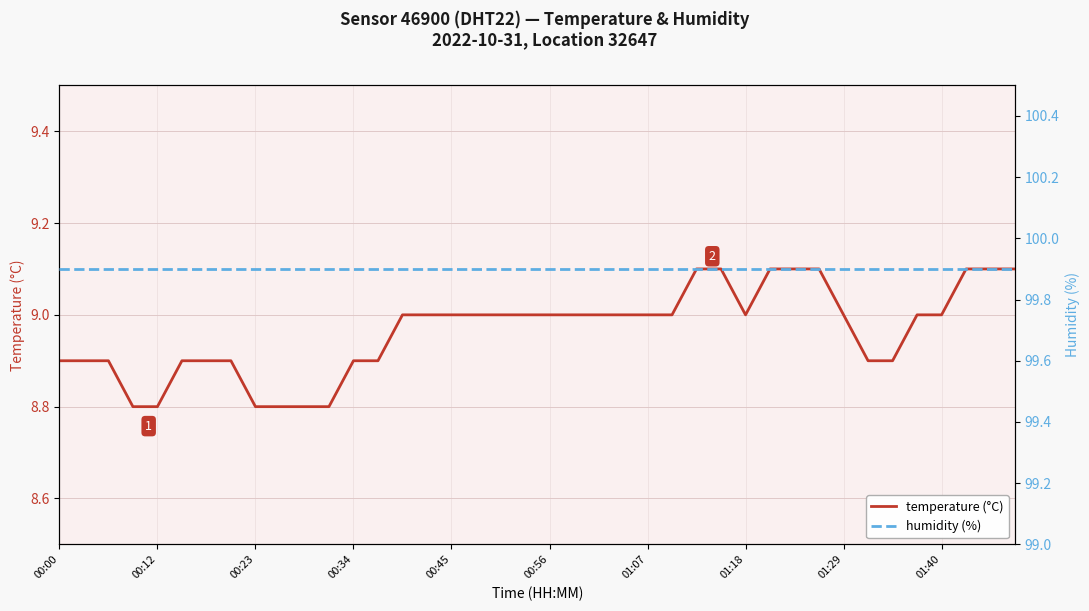

List the series in order of their peak value, lowest first.

temperature (°C), humidity (%)